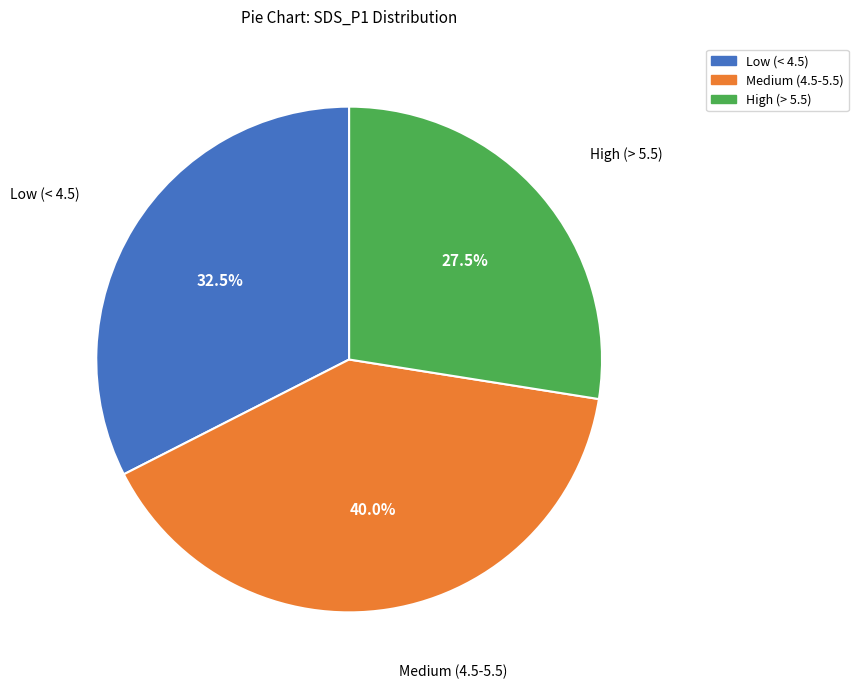

Does any single category account for the majority?

No